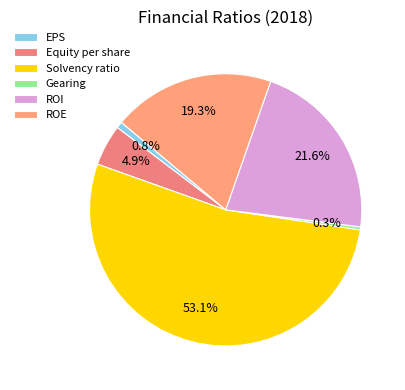

Which category accounts for the majority?

Solvency ratio